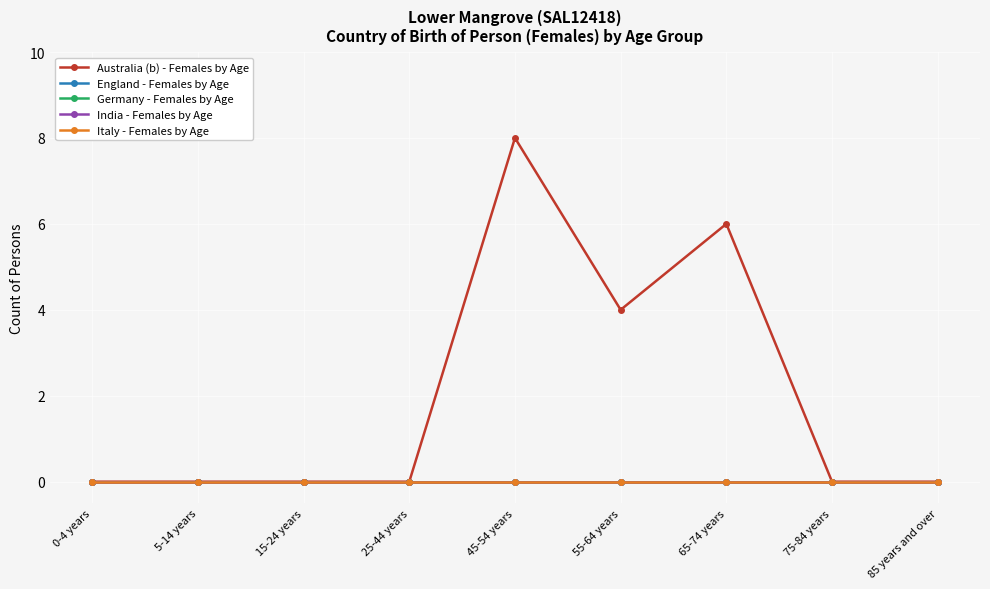

List the series in order of their peak value, highest first.

Australia (b) - Females by Age, England - Females by Age, Germany - Females by Age, India - Females by Age, Italy - Females by Age